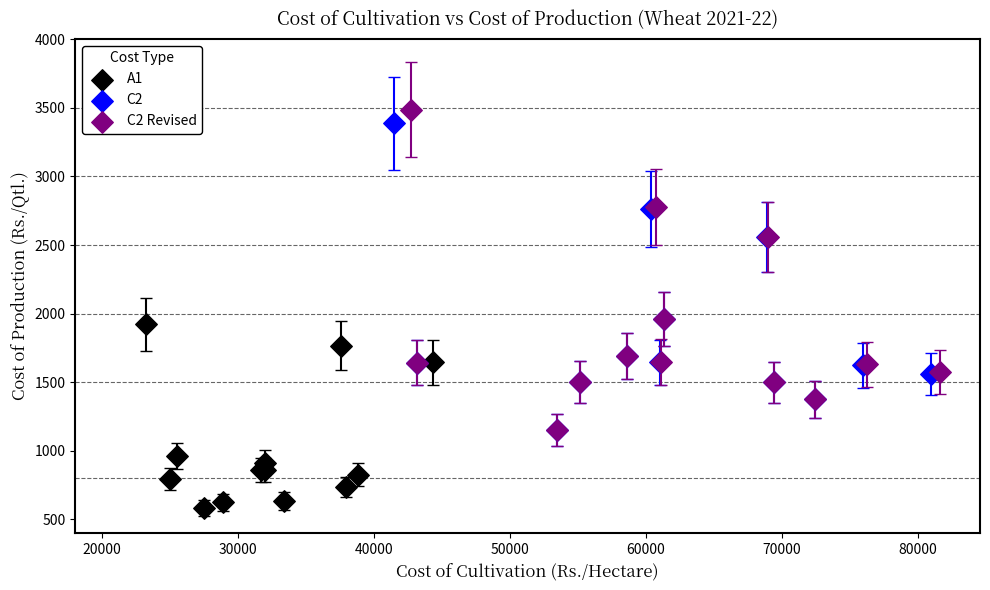

Which series has the widest spread of Y values?

C2 Revised